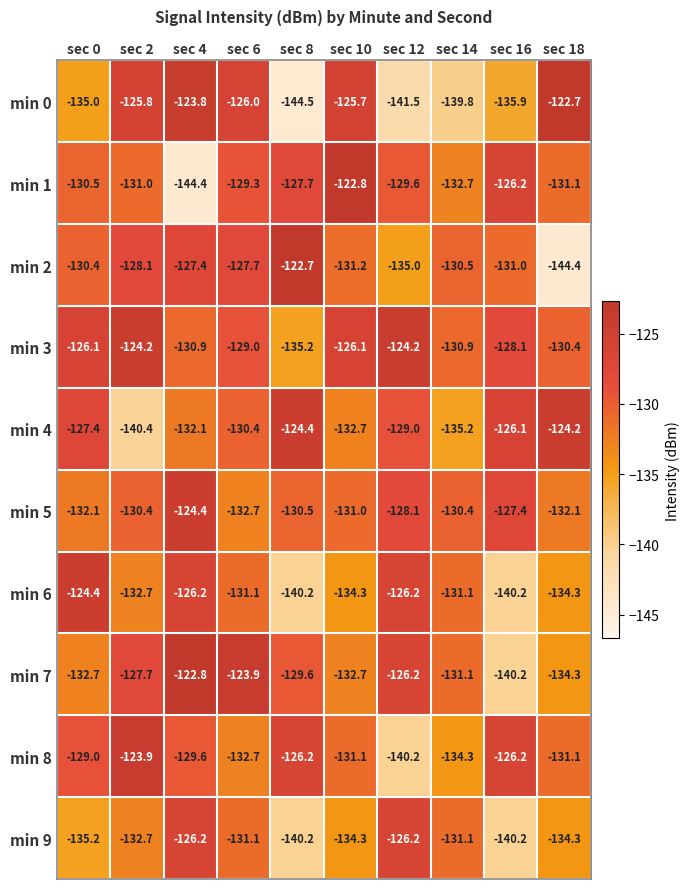

Where does the min 0 series first go above -126?

sec 2